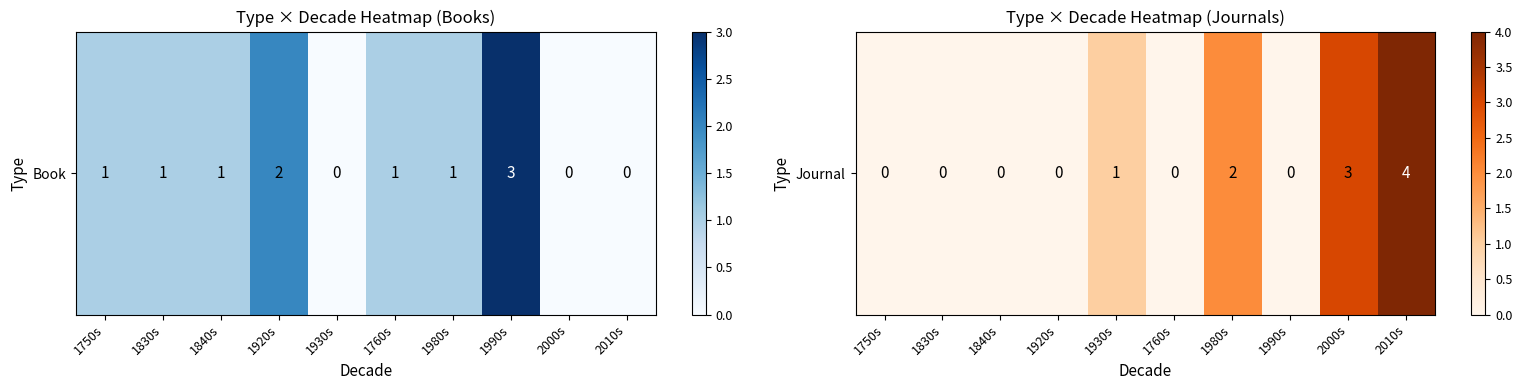

What is the difference between the values at 2000s and 1990s?

3